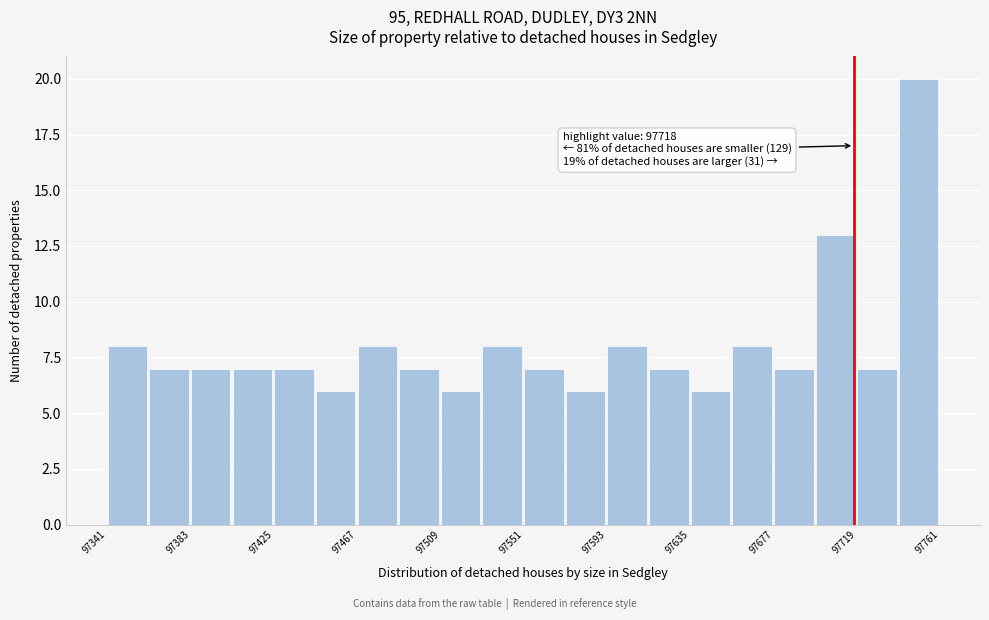

Over which range of the x-axis is the bar tallest?

97740 to 97760